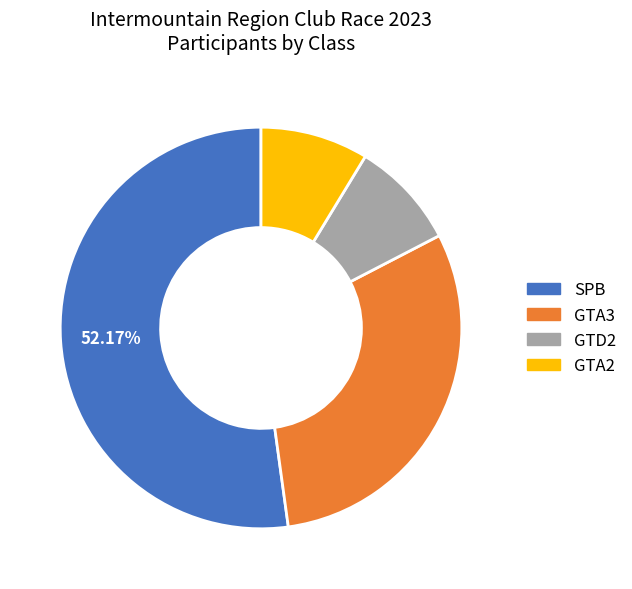

Does any single category account for the majority?

Yes